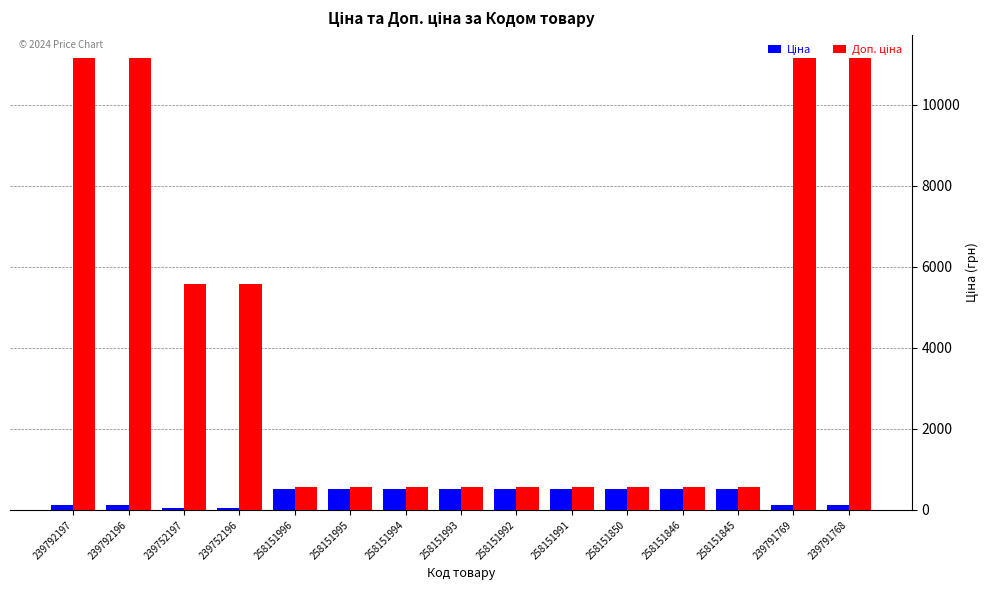

What is the greatest value displayed?

11169.0